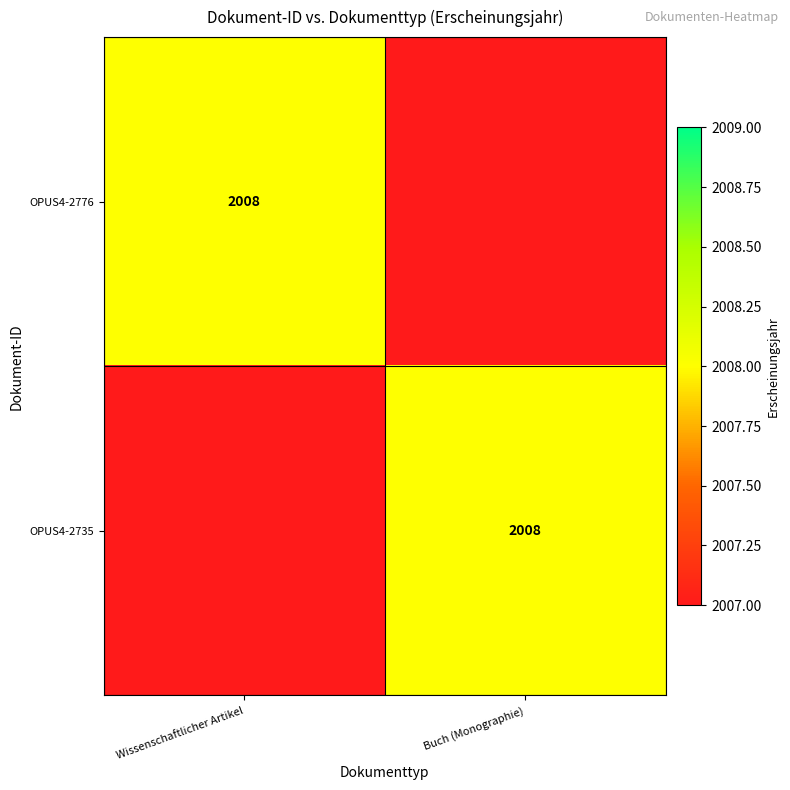

True or false: OPUS4-2735 has a value of 2008 at Buch (Monographie).

True